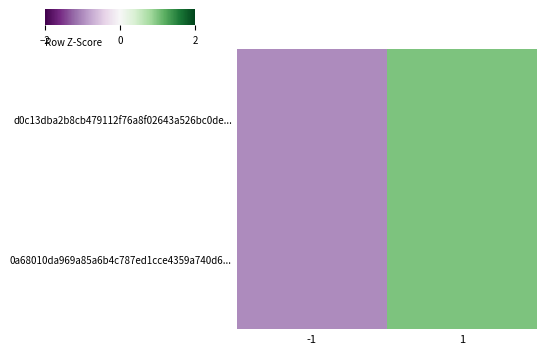

Which has a higher value, 1 or -1?

1